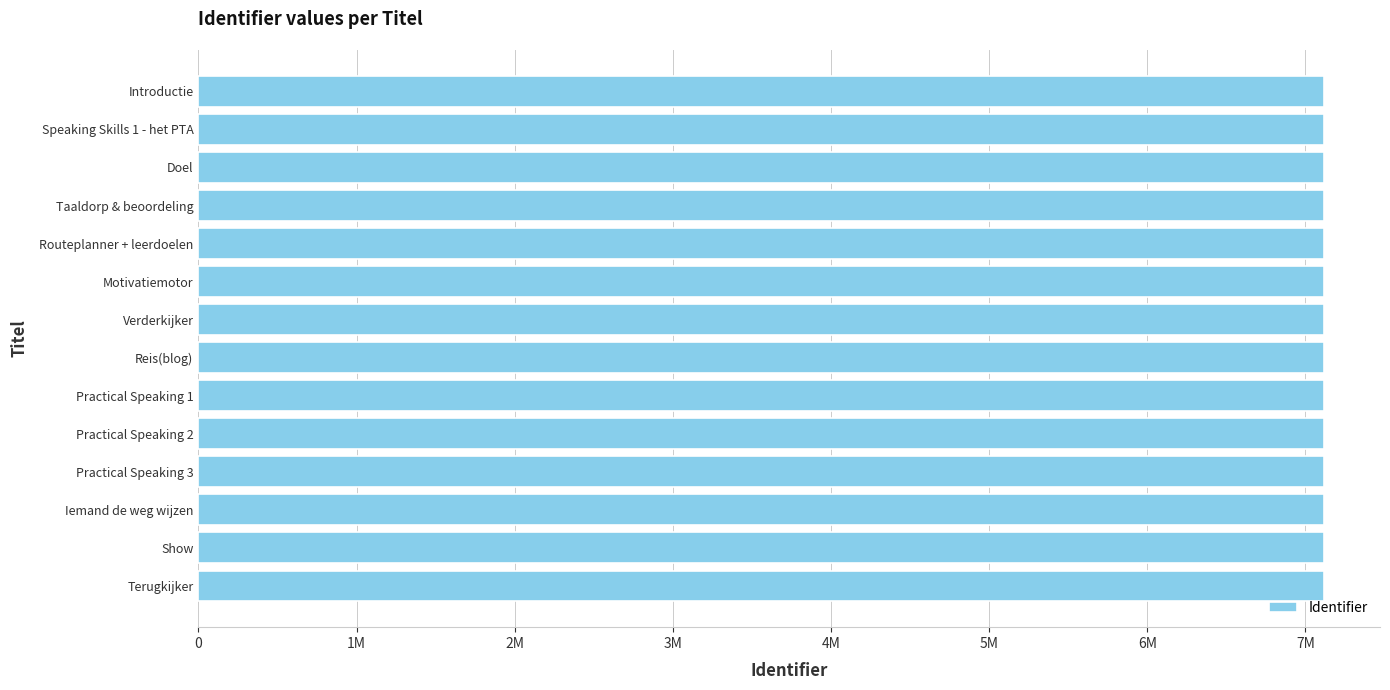

Does the chart contain any negative values?

No